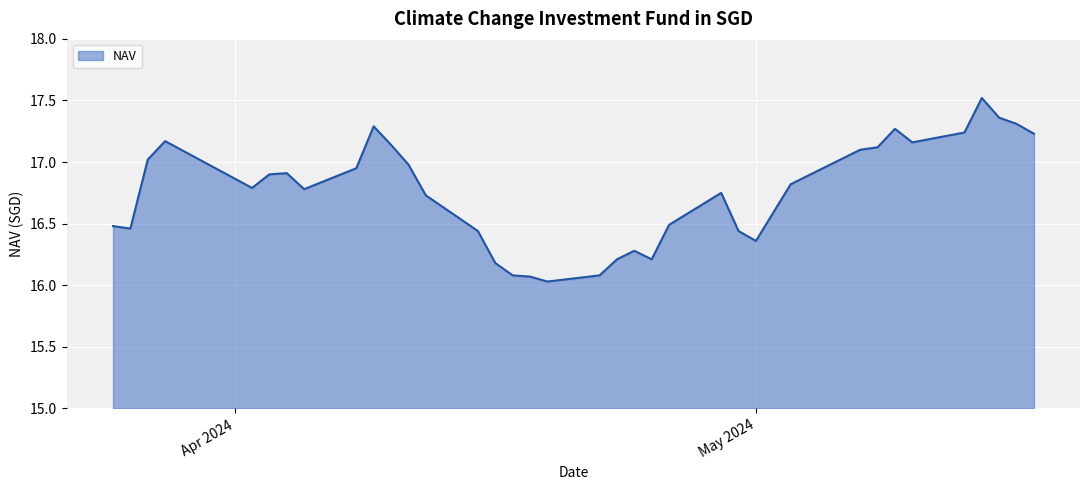

What is the greatest value displayed?

17.5